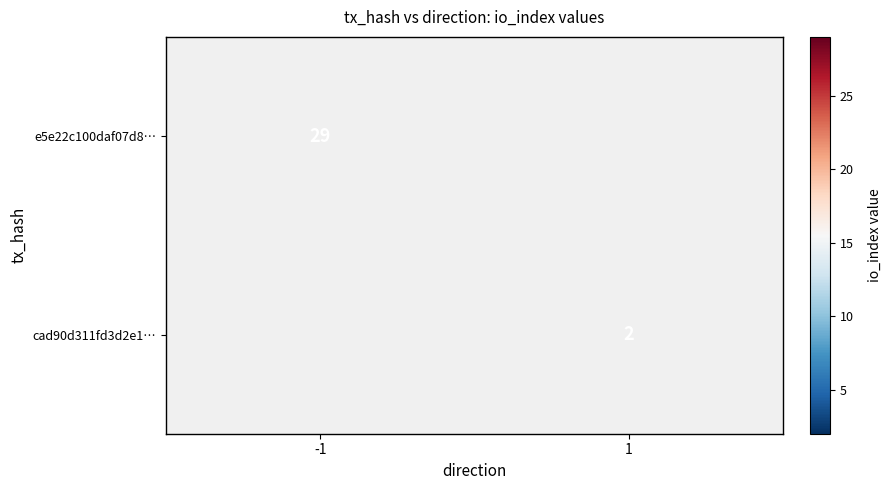

What is the minimum value shown in the chart?

2.0